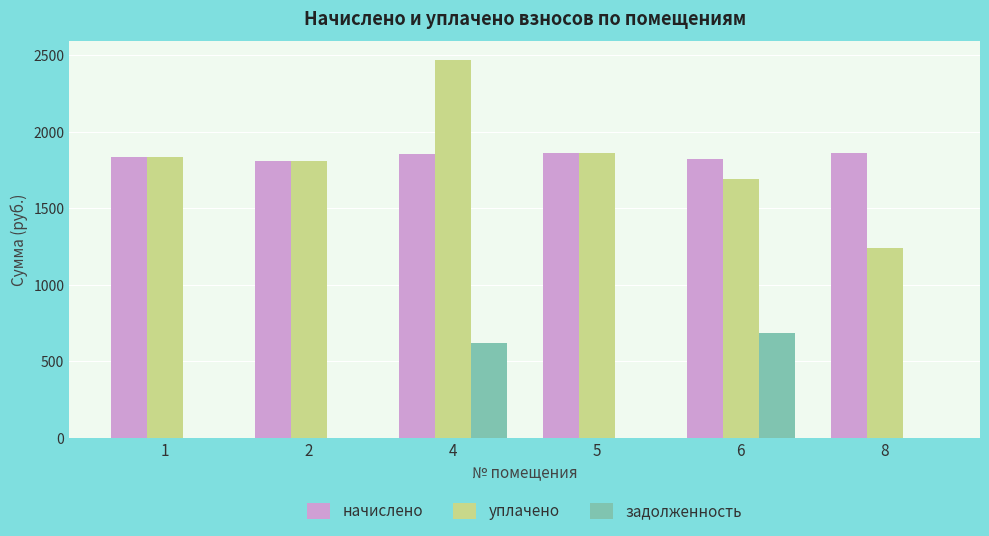

How many data points in задолженность are above 0?

2